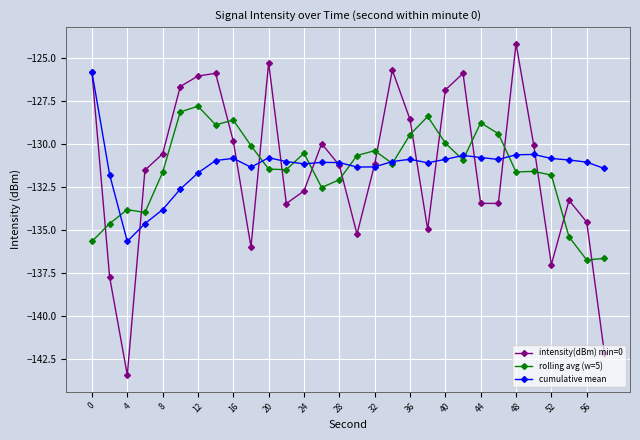

Which series ends up on top after the final intersection of intensity(dBm) min=0 and rolling avg (w=5)?

rolling avg (w=5)